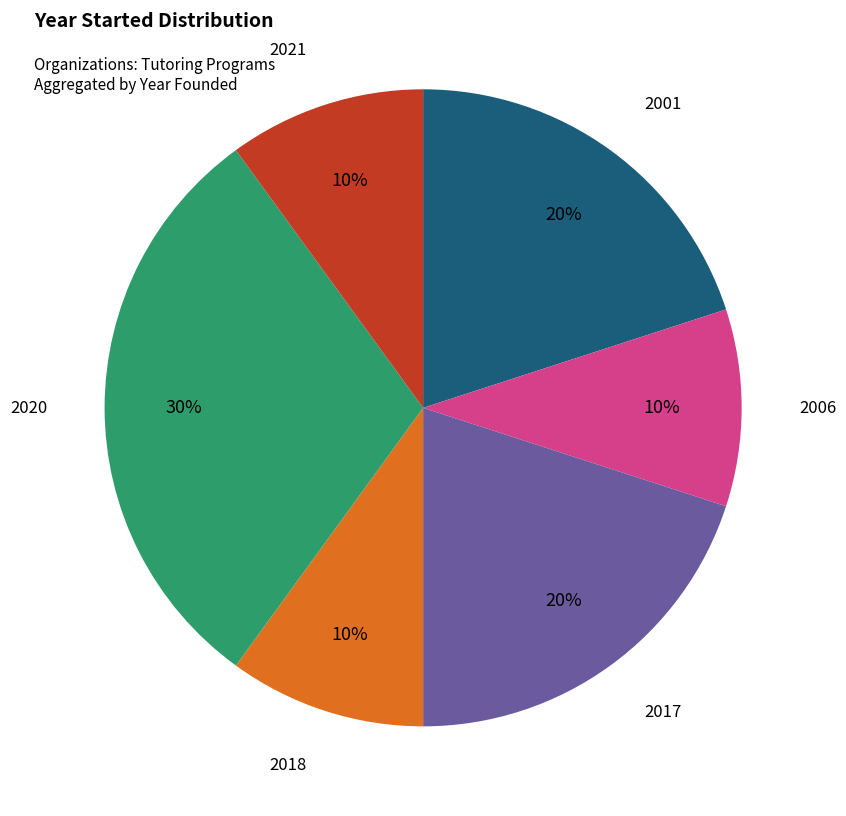

What percentage is the 2006 slice, to the nearest percent?

10%